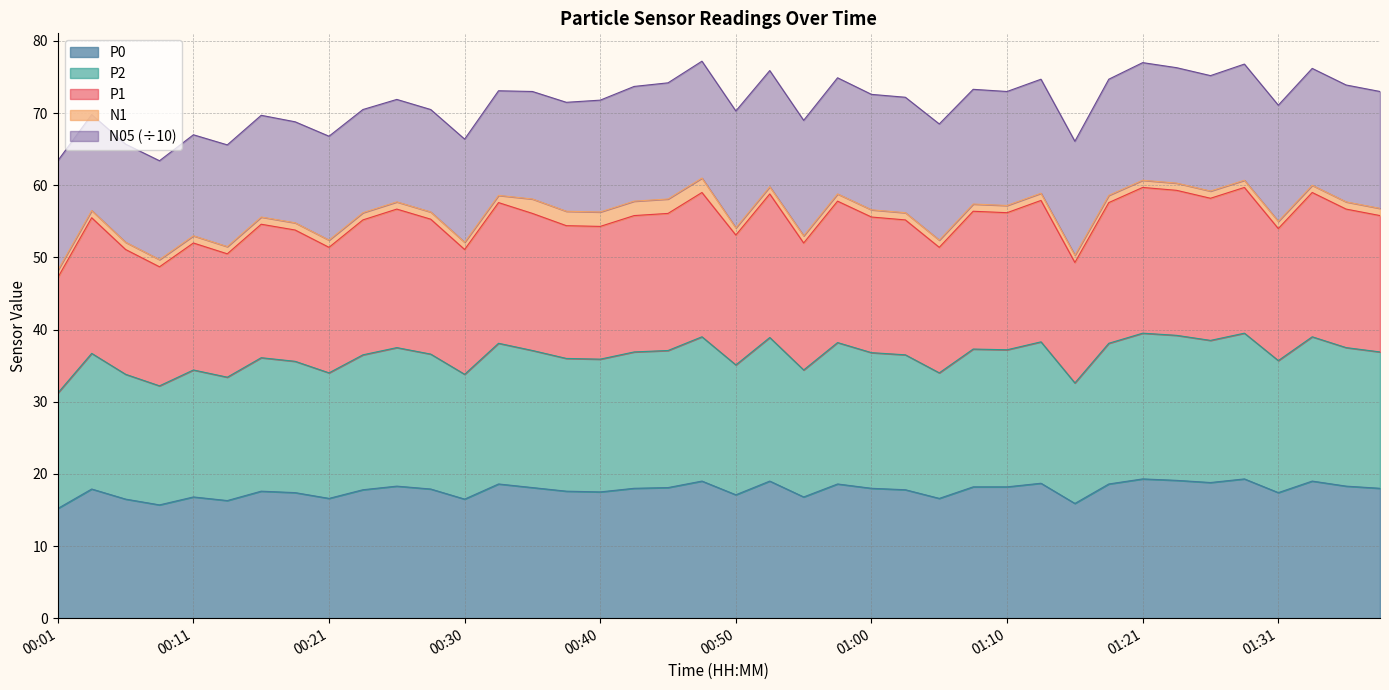

Does the chart display data point markers on the line(s)?

No